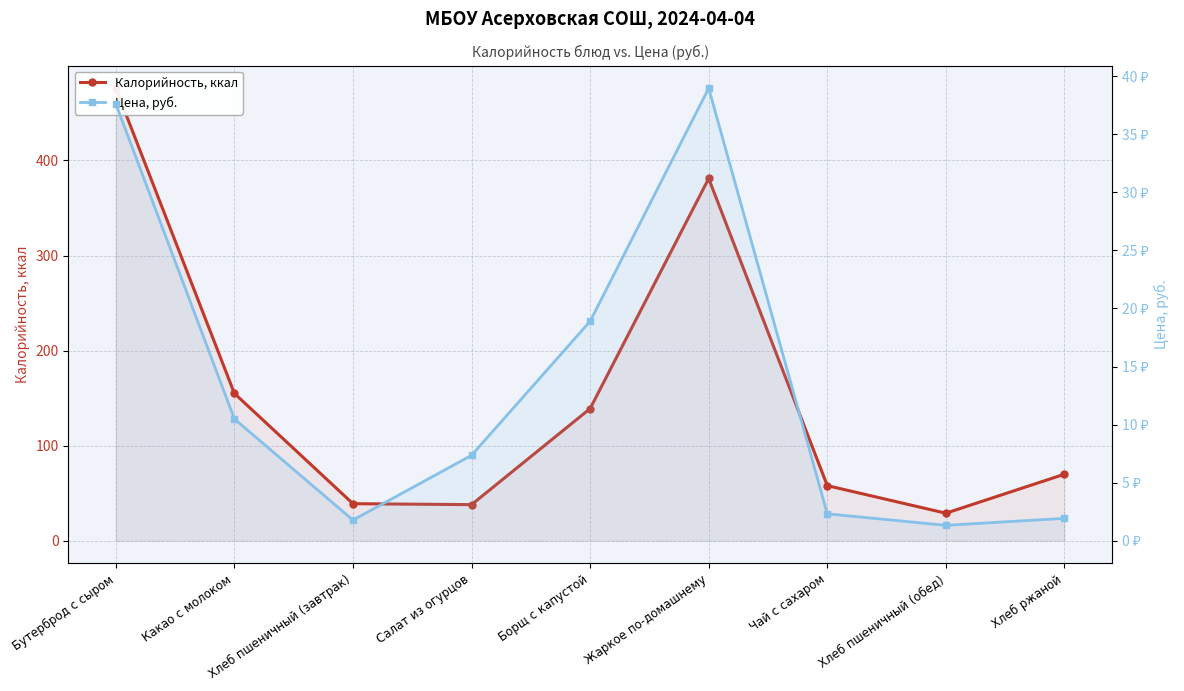

The Цена, руб. series shows 62.0 at Жаркое по-домашнему. True or false?

False